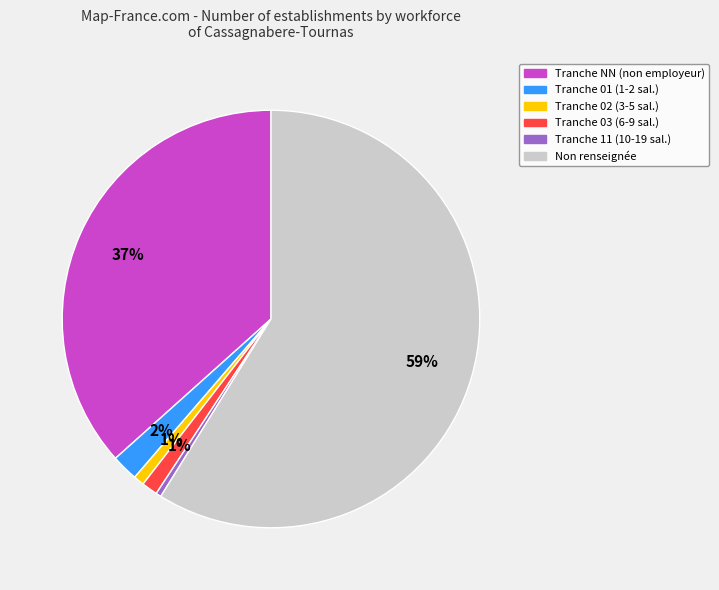

To the nearest percent, what is the average slice percentage?

17%